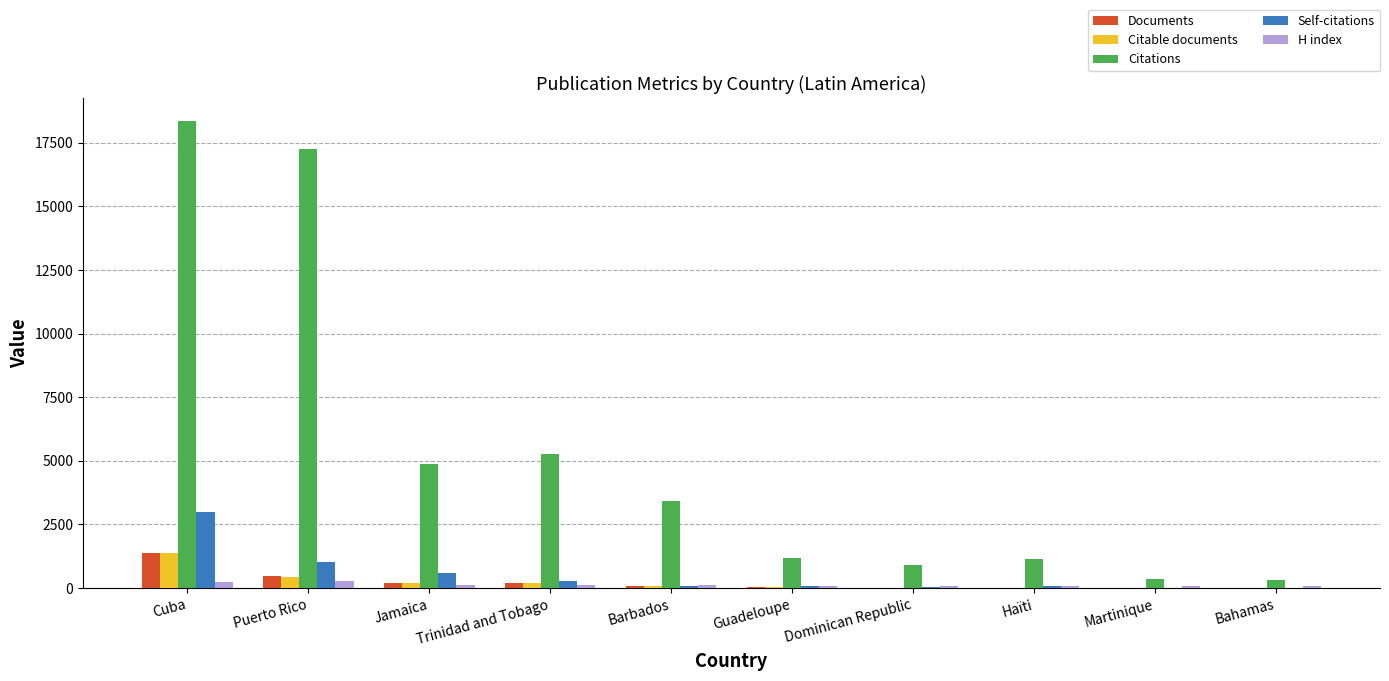

Read the Citations value at Bahamas, to the nearest 10.

310